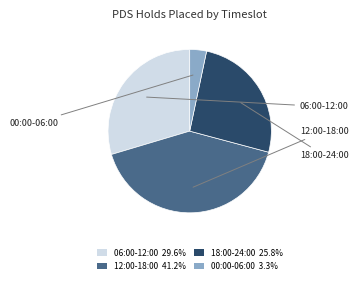

Is there a majority slice in this chart?

No